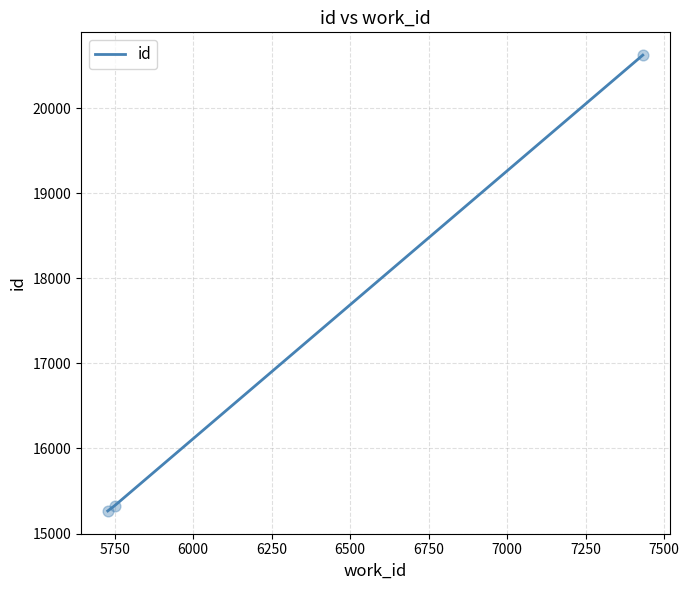

What is the sum of all values?

51217